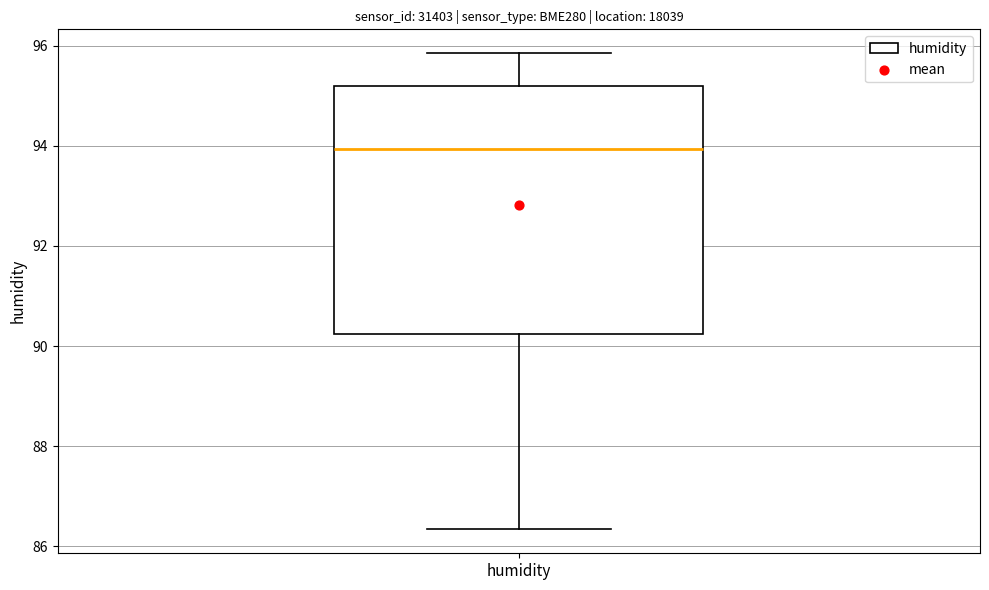

Read this box plot against the y-axis: the position of the median line, the range covered by the box, and the ends of both whiskers. The values are not printed on the chart, so give them approximately, as read against the axis.

median 94.0, box 90.2 to 95.2, whiskers 86.4 to 95.8